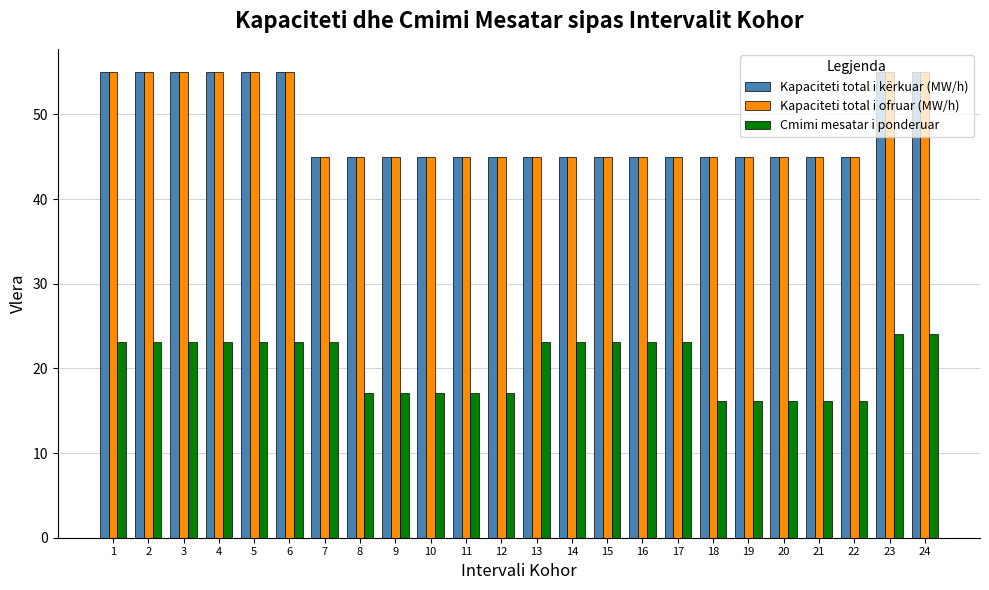

Reading left to right, transcribe all the data shown in this chart.

Kapaciteti total i kërkuar (MW/h): 55.0	55.0	55.0	55.0	55.0	55.0	45.0	45.0	45.0	45.0	45.0	45.0	45.0	45.0	45.0	45.0	45.0	45.0	45.0	45.0	45.0	45.0	55.0	55.0
Kapaciteti total i ofruar (MW/h): 55.0	55.0	55.0	55.0	55.0	55.0	45.0	45.0	45.0	45.0	45.0	45.0	45.0	45.0	45.0	45.0	45.0	45.0	45.0	45.0	45.0	45.0	55.0	55.0
Cmimi mesatar i ponderuar: 23.1	23.1	23.1	23.1	23.1	23.1	23.1	17.1	17.1	17.1	17.1	17.1	23.1	23.1	23.1	23.1	23.1	16.1	16.1	16.1	16.1	16.1	24.1	24.1